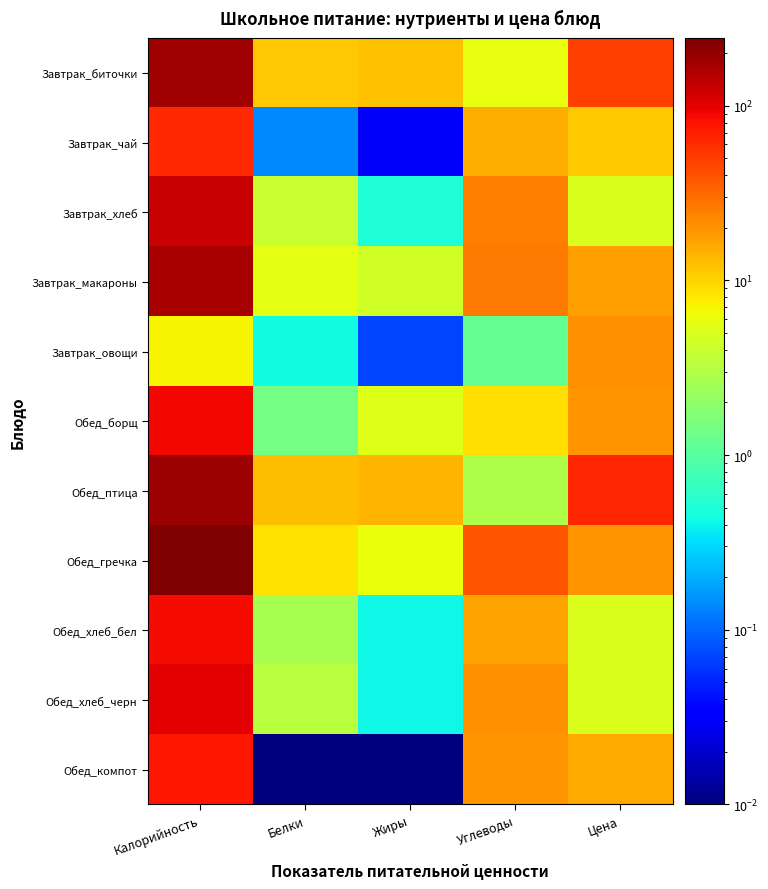

Which category has the highest value across all series?

Калорийность